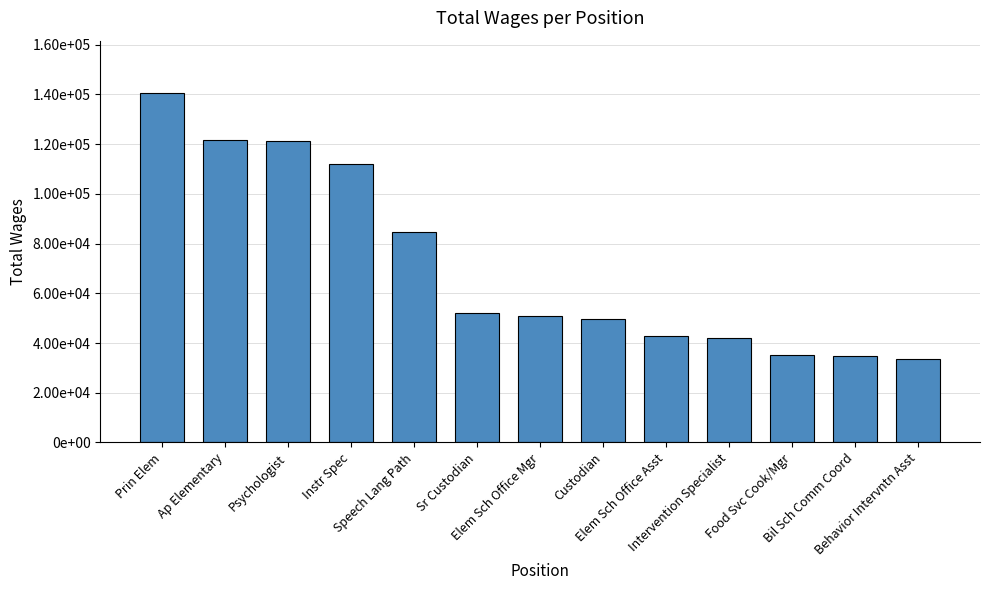

Does the chart contain any negative values?

No